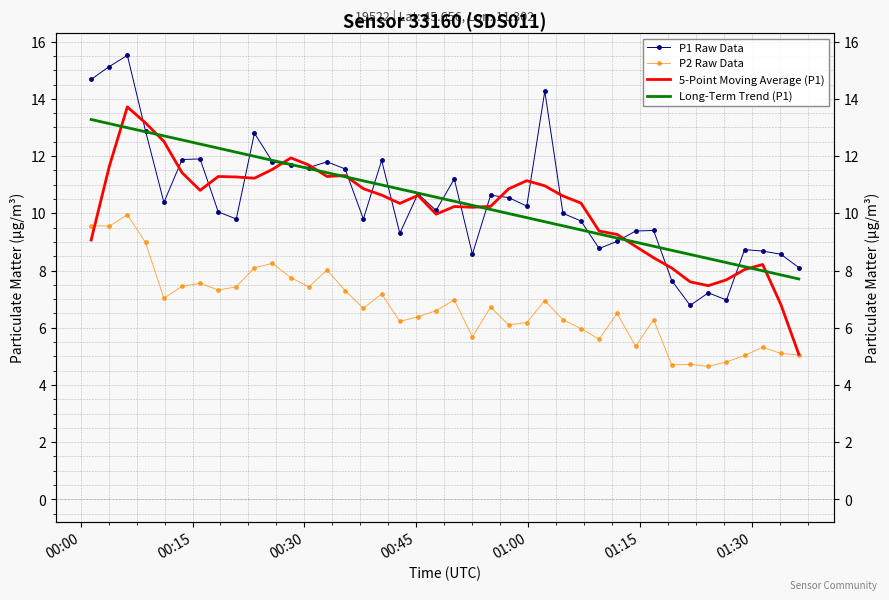

In 5-Point Moving Average (P1), how many points are lower than both neighbors (excluding endpoints)?

7